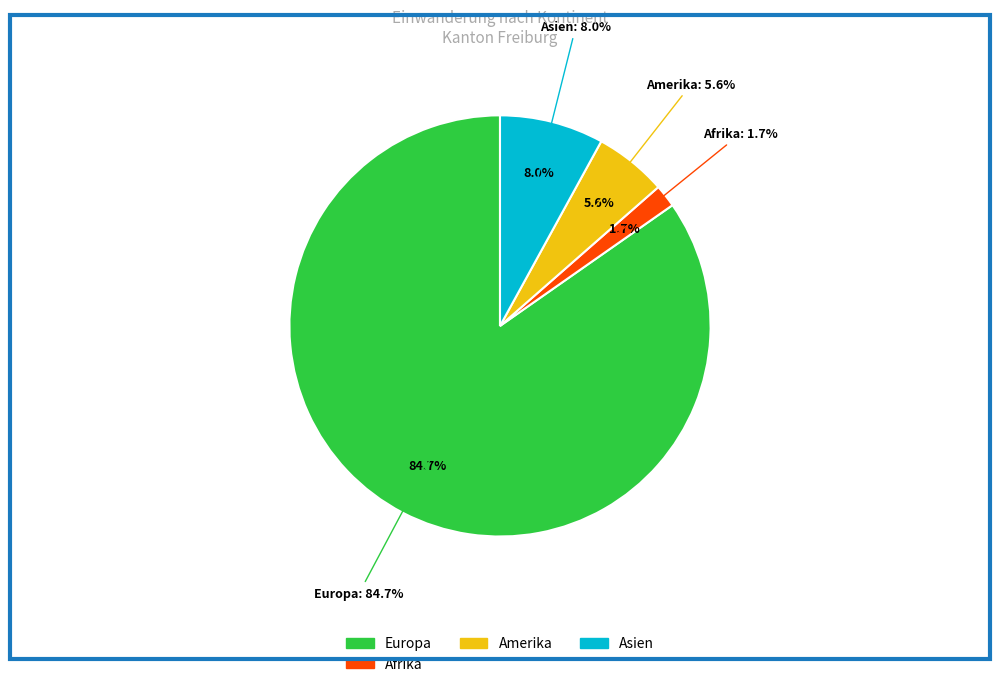

Is it true that Afrika is 10% of the pie?

False